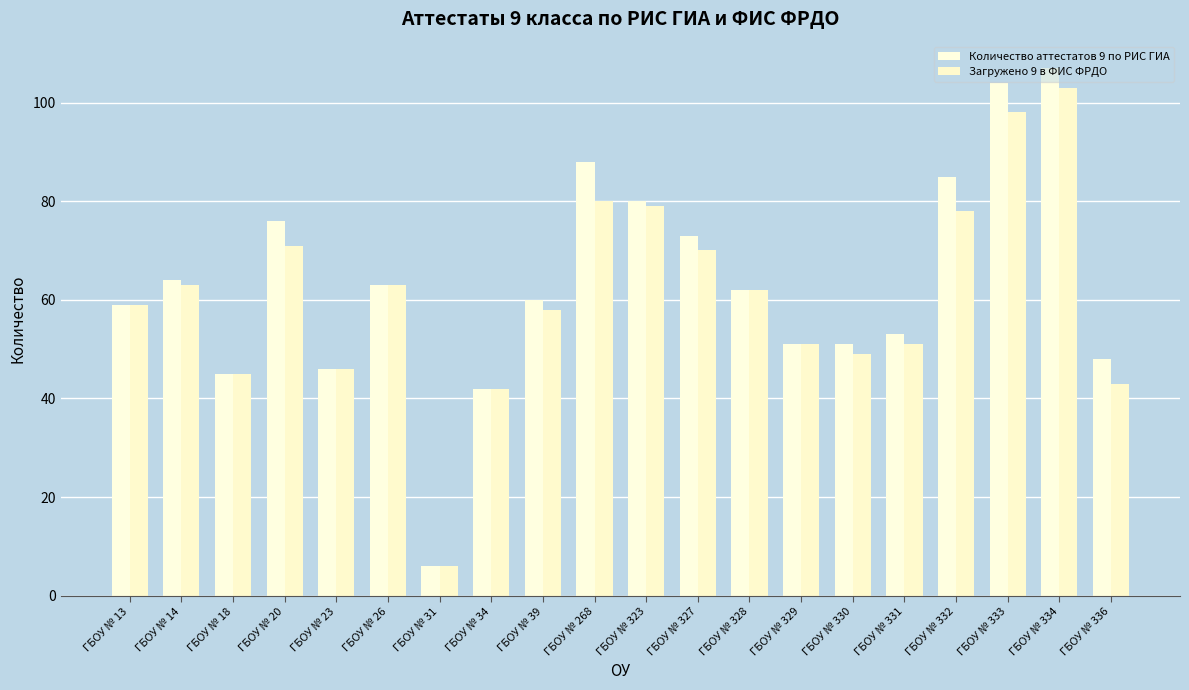

The Загружено 9 в ФИС ФРДО series shows 51 at ГБОУ № 329. True or false?

True